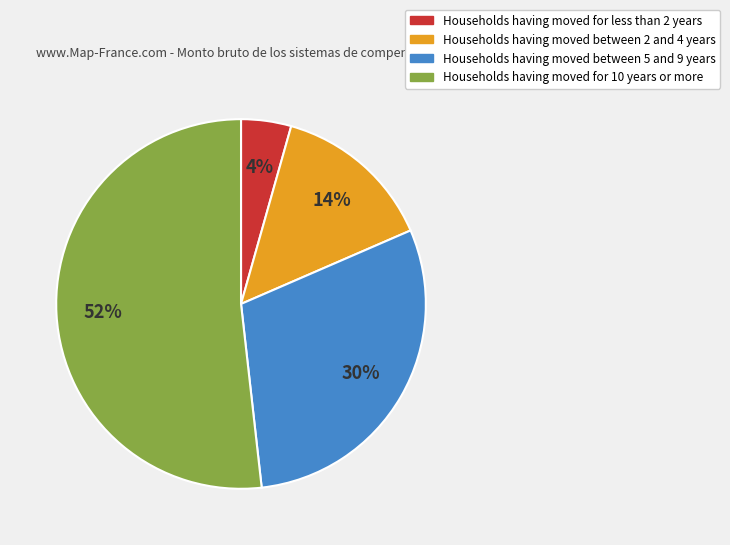

What is the ratio of the value at Households having moved for 10 years or more to the value at Households having moved between 5 and 9 years?

1.7